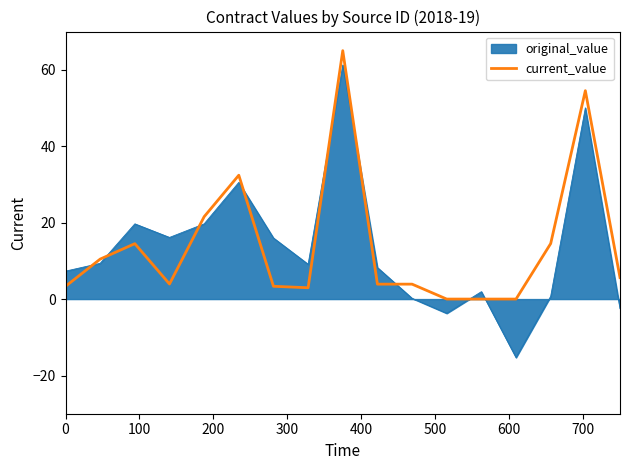

Which series has the largest range (max minus min)?

original_value